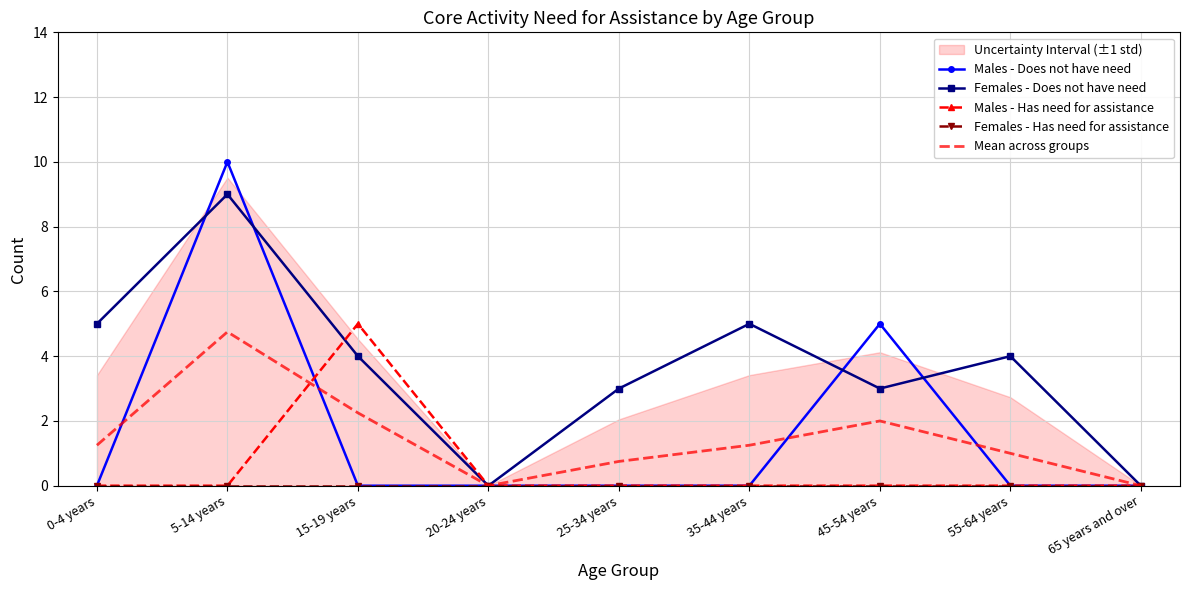

Between which two adjacent categories do Males - Does not have need and Mean across groups first intersect?

0-4 years and 5-14 years